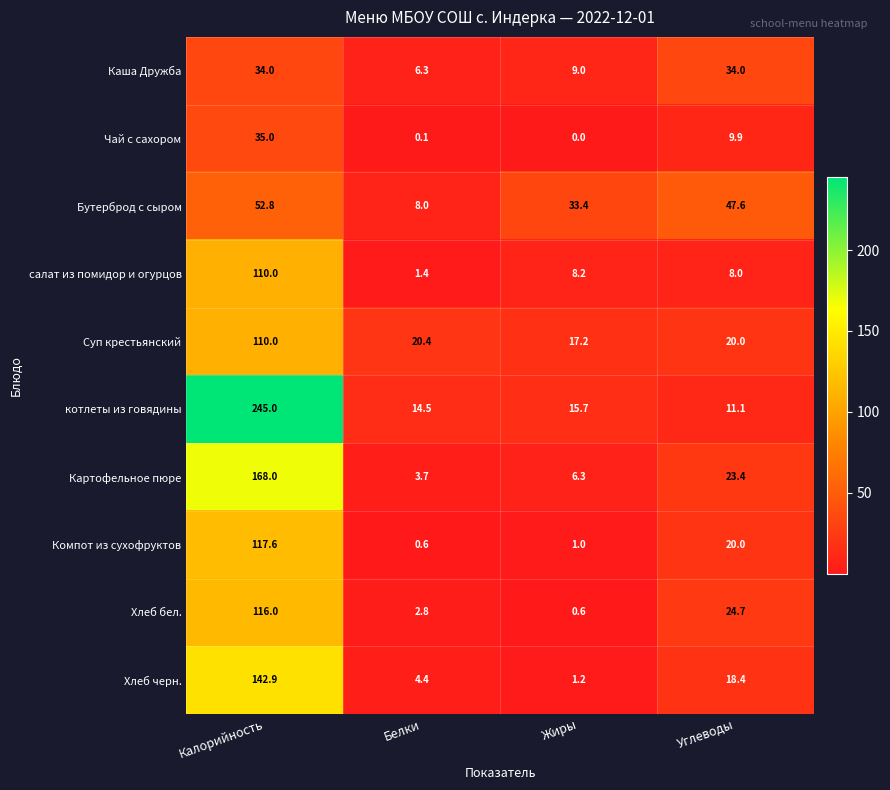

What is the average value of the Компот из сухофруктов series?

34.8